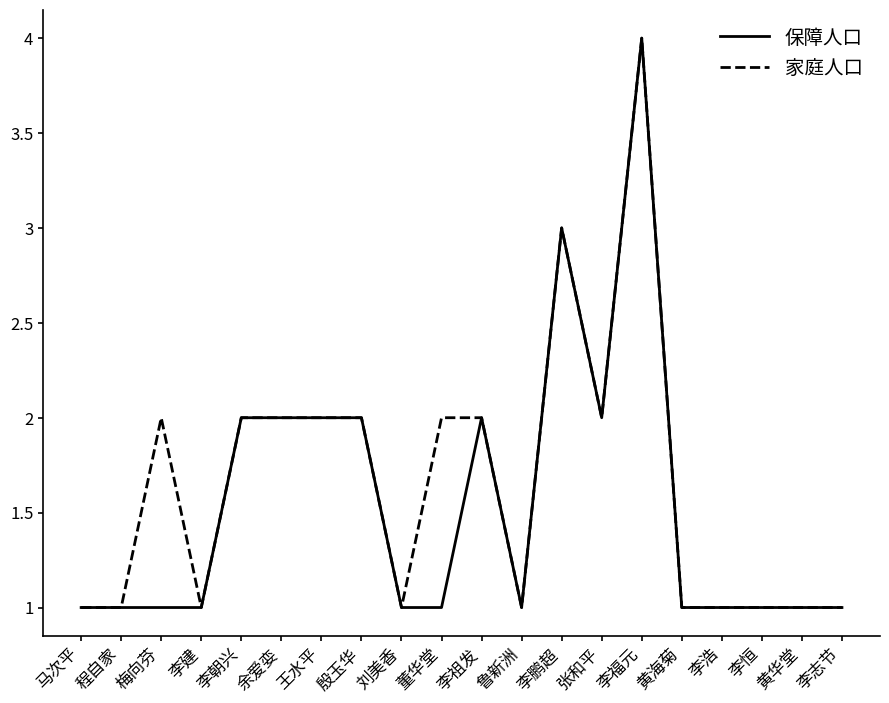

What is the sum of the 保障人口 values at 马次平 and 李福元?

5